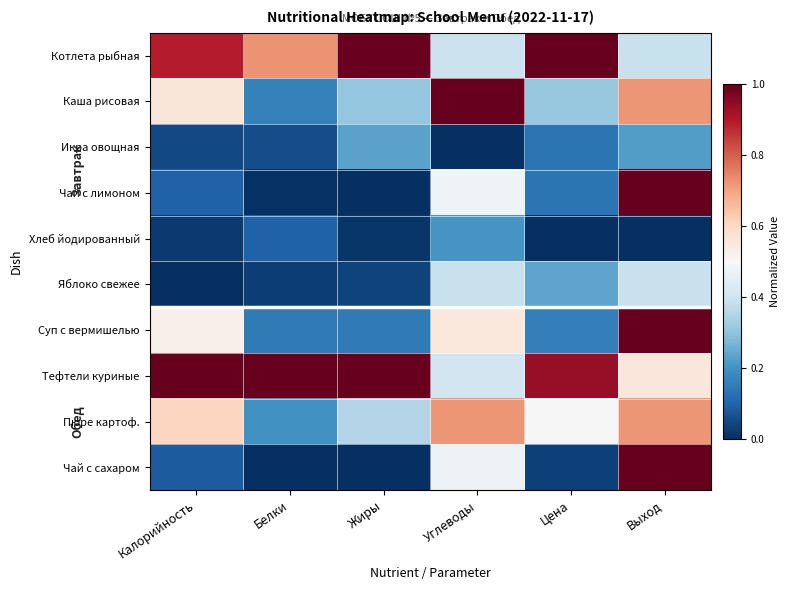

At Углеводы, list the series in order from largest to smallest.

Каша рисовая, Пюре картоф., Суп с вермишелью, Чай с лимоном, Чай с сахаром, Тефтели куриные, Котлета рыбная, Яблоко свежее, Хлеб йодированный, Икра овощная